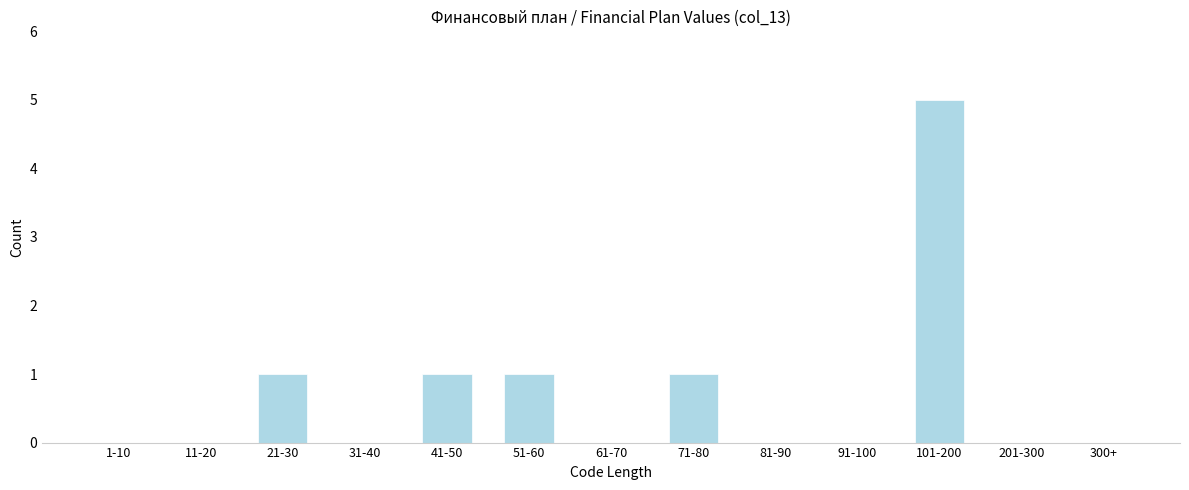

Reading left to right, transcribe all the data shown in this chart.

1-10=0	11-20=0	21-30=1	31-40=0	41-50=1	51-60=1	61-70=0	71-80=1	81-90=0	91-100=0	101-200=5	201-300=0	300+=0